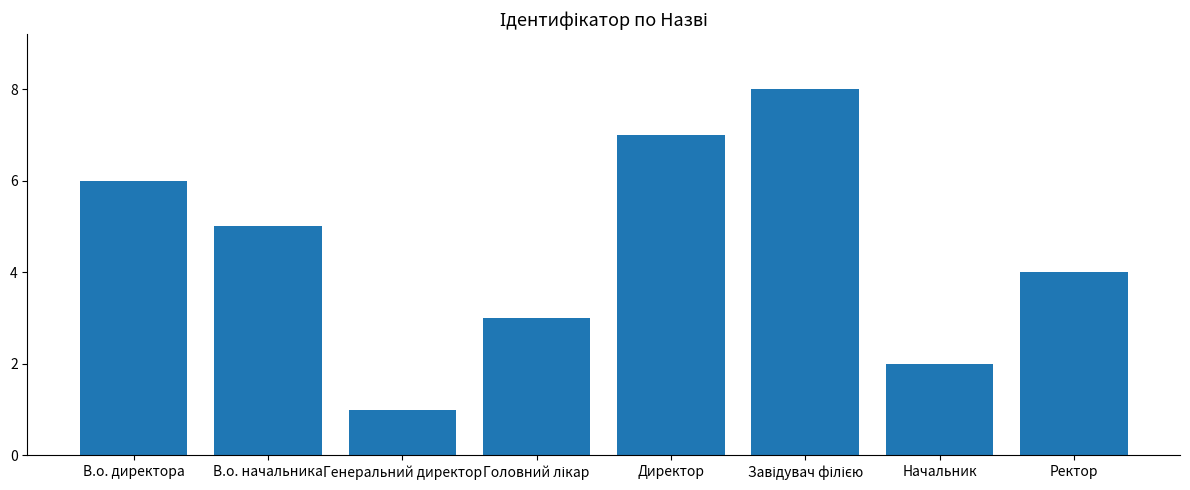

Are the bars grouped side by side (vs. stacked)?

No